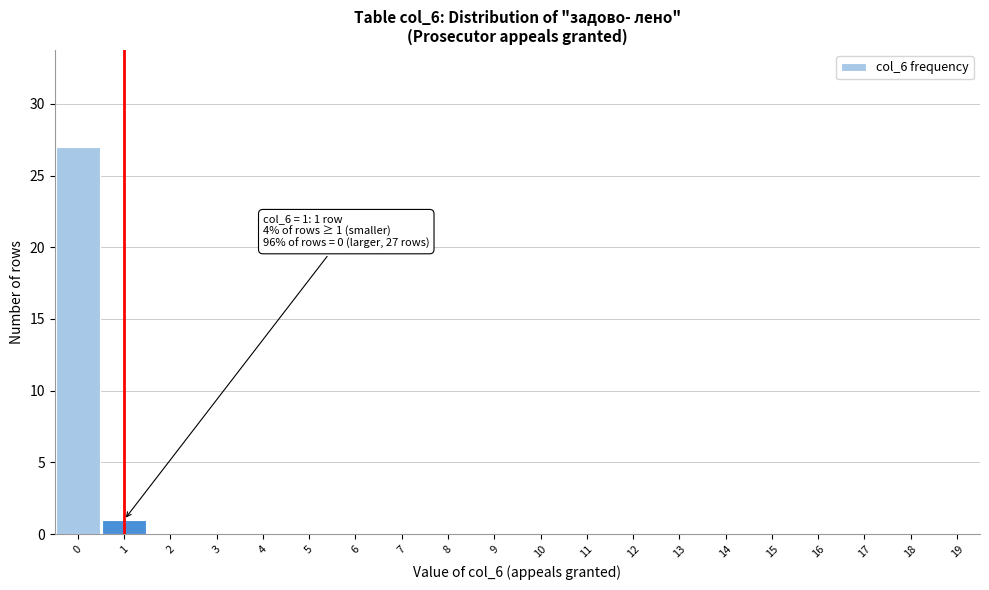

Reading left to right, transcribe all the data shown in this chart.

0=27	1=1	2=0	3=0	4=0	5=0	6=0	7=0	8=0	9=0	10=0	11=0	12=0	13=0	14=0	15=0	16=0	17=0	18=0	19=0